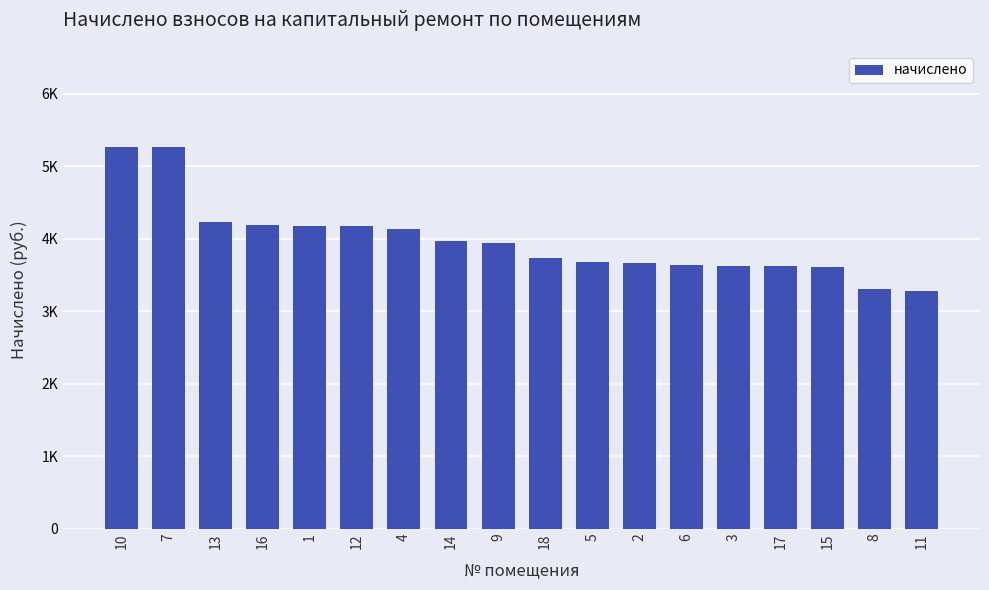

Does the chart contain any negative values?

No